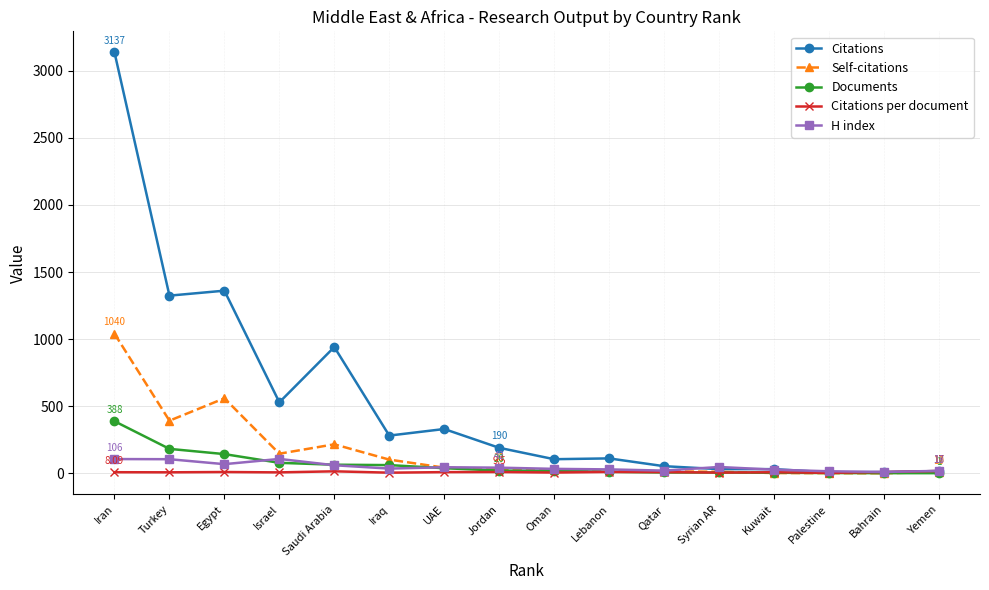

At which category does Self-citations reach its first local peak?

Egypt